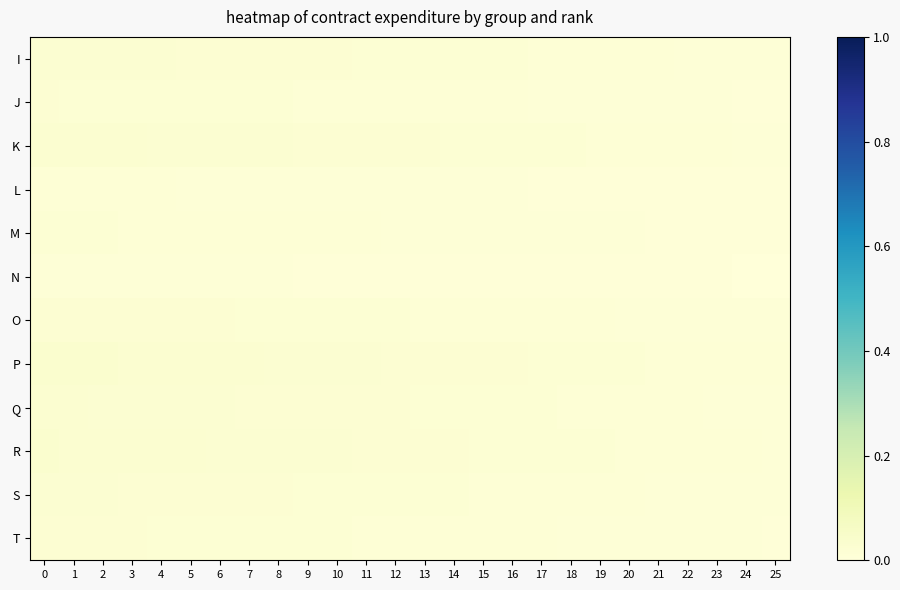

Reading left to right, transcribe all the data shown in this chart.

I: 0=0.0	1=0.0	2=0.0	3=0.0	4=0.0	5=0.0	6=0.0	7=0.0	8=0.0	9=0.0	10=0.0	11=0.0	12=0.0	13=0.0	14=0.0	15=0.0	16=0.0	17=0.0	18=0.0	19=0.0	20=0.0	21=0.0	22=0.0	23=0.0	24=0.0	25=0.0
J: 0=0.0	1=0.0	2=0.0	3=0.0	4=0.0	5=0.0	6=0.0	7=0.0	8=0.0	9=0.0	10=0.0	11=0.0	12=0.0	13=0.0	14=0.0	15=0.0	16=0.0	17=0.0	18=0.0	19=0.0	20=0.0	21=0.0	22=0.0	23=0.0	24=0.0	25=0.0
K: 0=0.0	1=0.0	2=0.0	3=0.0	4=0.0	5=0.0	6=0.0	7=0.0	8=0.0	9=0.0	10=0.0	11=0.0	12=0.0	13=0.0	14=0.0	15=0.0	16=0.0	17=0.0	18=0.0	19=0.0	20=0.0	21=0.0	22=0.0	23=0.0	24=0.0	25=0.0
L: 0=0.0	1=0.0	2=0.0	3=0.0	4=0.0	5=0.0	6=0.0	7=0.0	8=0.0	9=0.0	10=0.0	11=0.0	12=0.0	13=0.0	14=0.0	15=0.0	16=0.0	17=0.0	18=0.0	19=0.0	20=0.0	21=0.0	22=0.0	23=0.0	24=0.0	25=0.0
M: 0=0.0	1=0.0	2=0.0	3=0.0	4=0.0	5=0.0	6=0.0	7=0.0	8=0.0	9=0.0	10=0.0	11=0.0	12=0.0	13=0.0	14=0.0	15=0.0	16=0.0	17=0.0	18=0.0	19=0.0	20=0.0	21=0.0	22=0.0	23=0.0	24=0.0	25=0.0
N: 0=0.0	1=0.0	2=0.0	3=0.0	4=0.0	5=0.0	6=0.0	7=0.0	8=0.0	9=0.0	10=0.0	11=0.0	12=0.0	13=0.0	14=0.0	15=0.0	16=0.0	17=0.0	18=0.0	19=0.0	20=0.0	21=0.0	22=0.0	23=0.0	24=0.0	25=0.0
O: 0=0.0	1=0.0	2=0.0	3=0.0	4=0.0	5=0.0	6=0.0	7=0.0	8=0.0	9=0.0	10=0.0	11=0.0	12=0.0	13=0.0	14=0.0	15=0.0	16=0.0	17=0.0	18=0.0	19=0.0	20=0.0	21=0.0	22=0.0	23=0.0	24=0.0	25=0.0
P: 0=0.0	1=0.0	2=0.0	3=0.0	4=0.0	5=0.0	6=0.0	7=0.0	8=0.0	9=0.0	10=0.0	11=0.0	12=0.0	13=0.0	14=0.0	15=0.0	16=0.0	17=0.0	18=0.0	19=0.0	20=0.0	21=0.0	22=0.0	23=0.0	24=0.0	25=0.0
Q: 0=0.0	1=0.0	2=0.0	3=0.0	4=0.0	5=0.0	6=0.0	7=0.0	8=0.0	9=0.0	10=0.0	11=0.0	12=0.0	13=0.0	14=0.0	15=0.0	16=0.0	17=0.0	18=0.0	19=0.0	20=0.0	21=0.0	22=0.0	23=0.0	24=0.0	25=0.0
R: 0=0.0	1=0.0	2=0.0	3=0.0	4=0.0	5=0.0	6=0.0	7=0.0	8=0.0	9=0.0	10=0.0	11=0.0	12=0.0	13=0.0	14=0.0	15=0.0	16=0.0	17=0.0	18=0.0	19=0.0	20=0.0	21=0.0	22=0.0	23=0.0	24=0.0	25=0.0
S: 0=0.0	1=0.0	2=0.0	3=0.0	4=0.0	5=0.0	6=0.0	7=0.0	8=0.0	9=0.0	10=0.0	11=0.0	12=0.0	13=0.0	14=0.0	15=0.0	16=0.0	17=0.0	18=0.0	19=0.0	20=0.0	21=0.0	22=0.0	23=0.0	24=0.0	25=0.0
T: 0=0.0	1=0.0	2=0.0	3=0.0	4=0.0	5=0.0	6=0.0	7=0.0	8=0.0	9=0.0	10=0.0	11=0.0	12=0.0	13=0.0	14=0.0	15=0.0	16=0.0	17=0.0	18=0.0	19=0.0	20=0.0	21=0.0	22=0.0	23=0.0	24=0.0	25=0.0